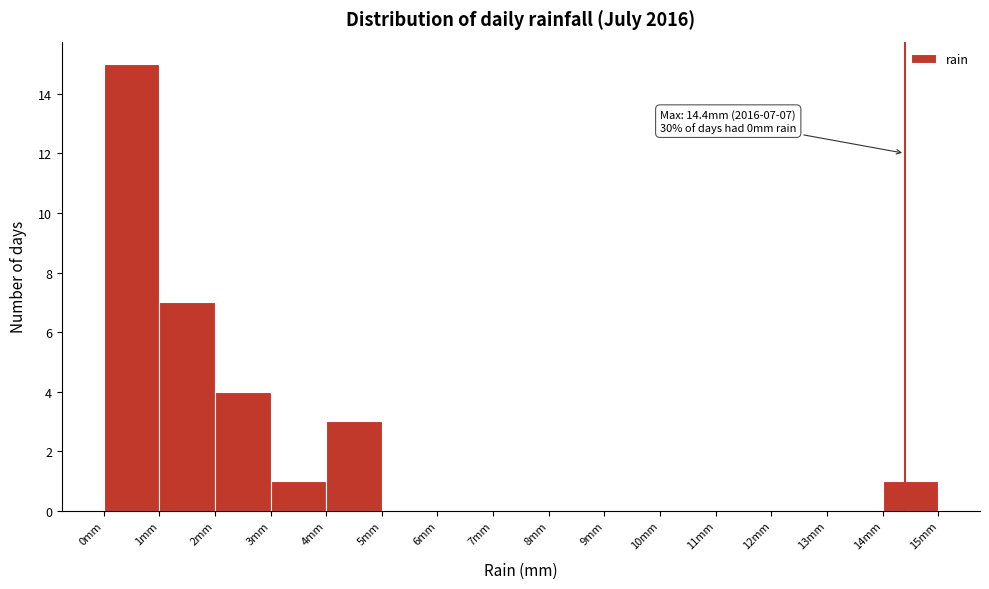

Which range on the x-axis has the tallest bar?

0 to 1